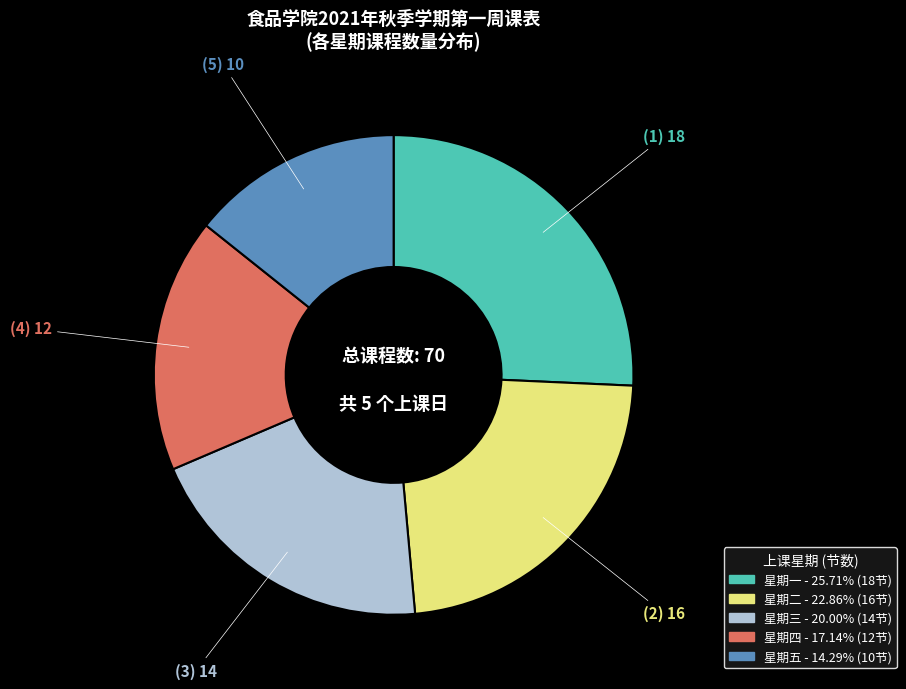

Do 星期五 and 星期四 together represent more than half of the pie?

No